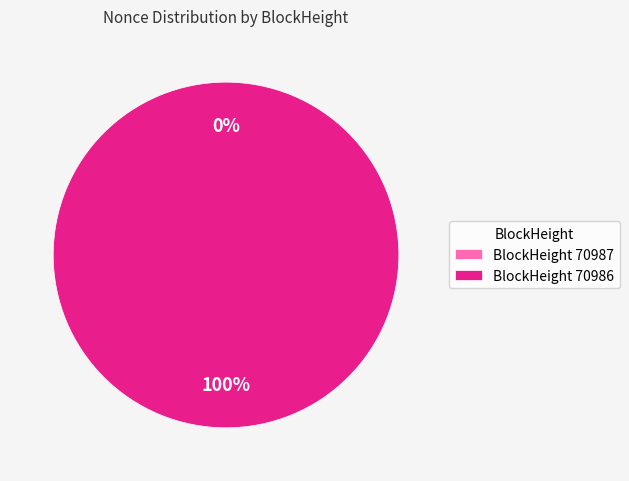

Which category has the smallest portion of the pie?

70987